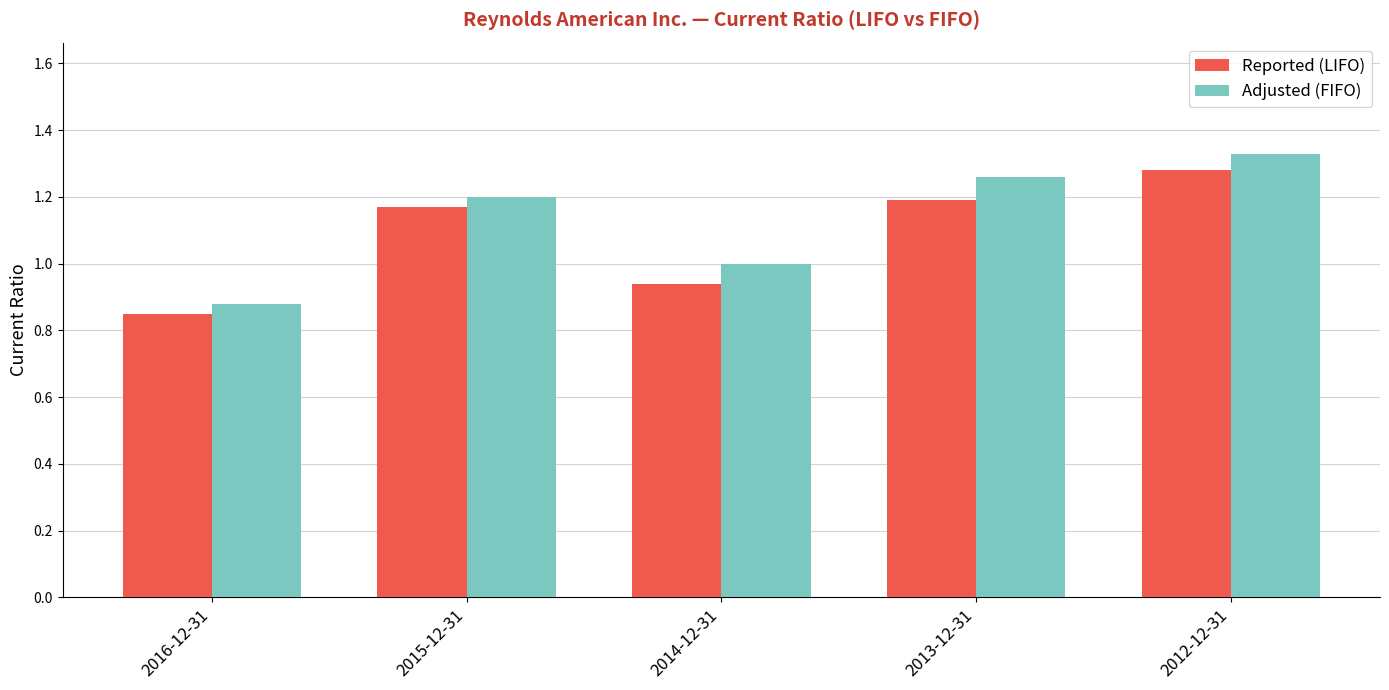

What is the sum of the Adjusted (FIFO) values at 2015-12-31 and 2016-12-31?

2.1